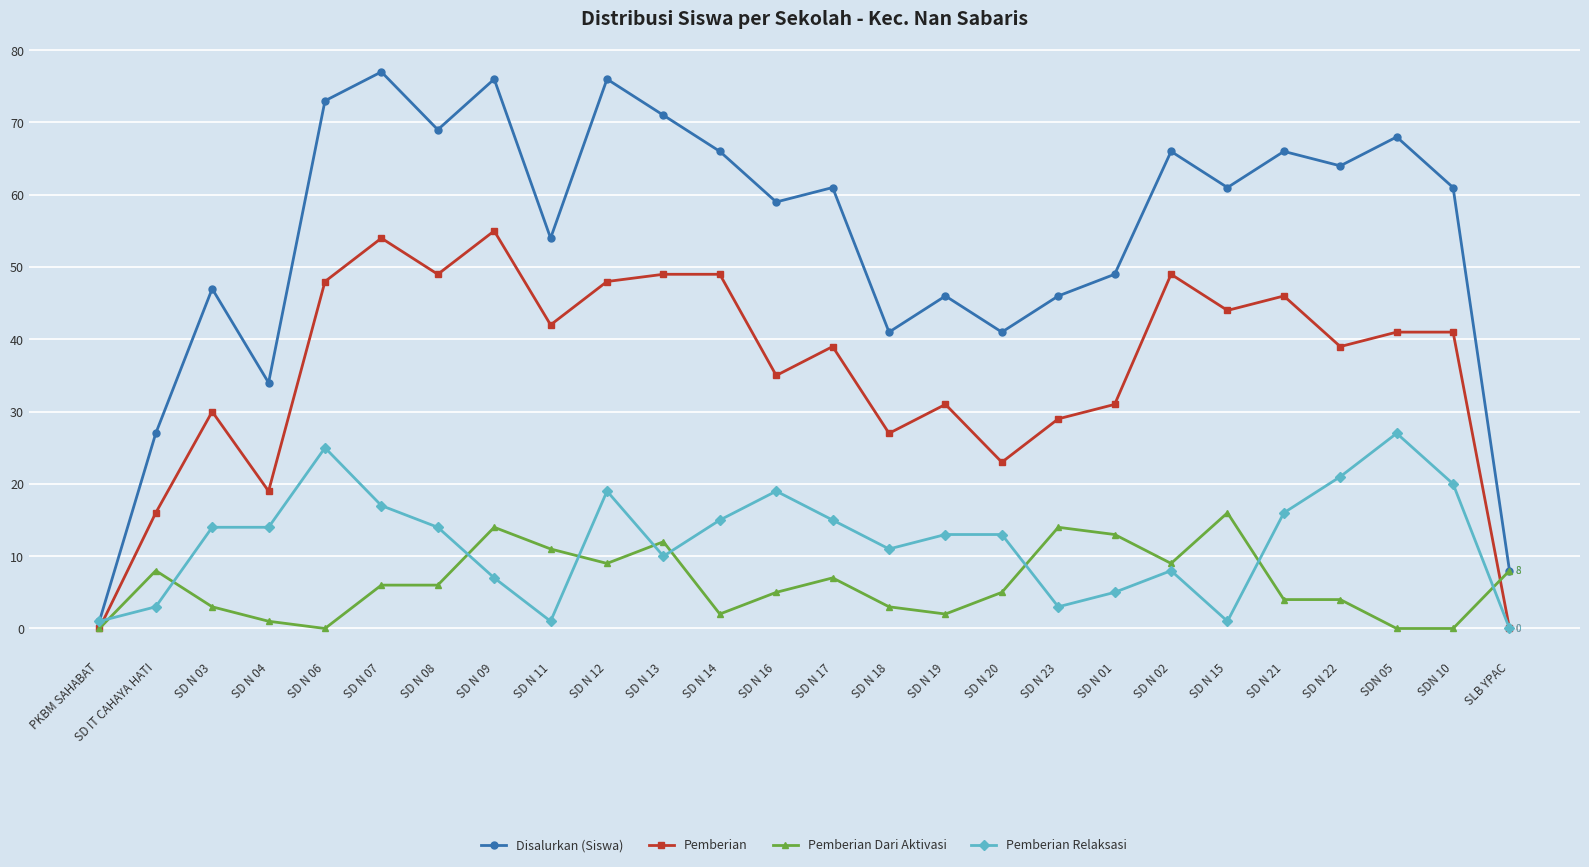

Which series has the widest spread of values?

Disalurkan (Siswa)